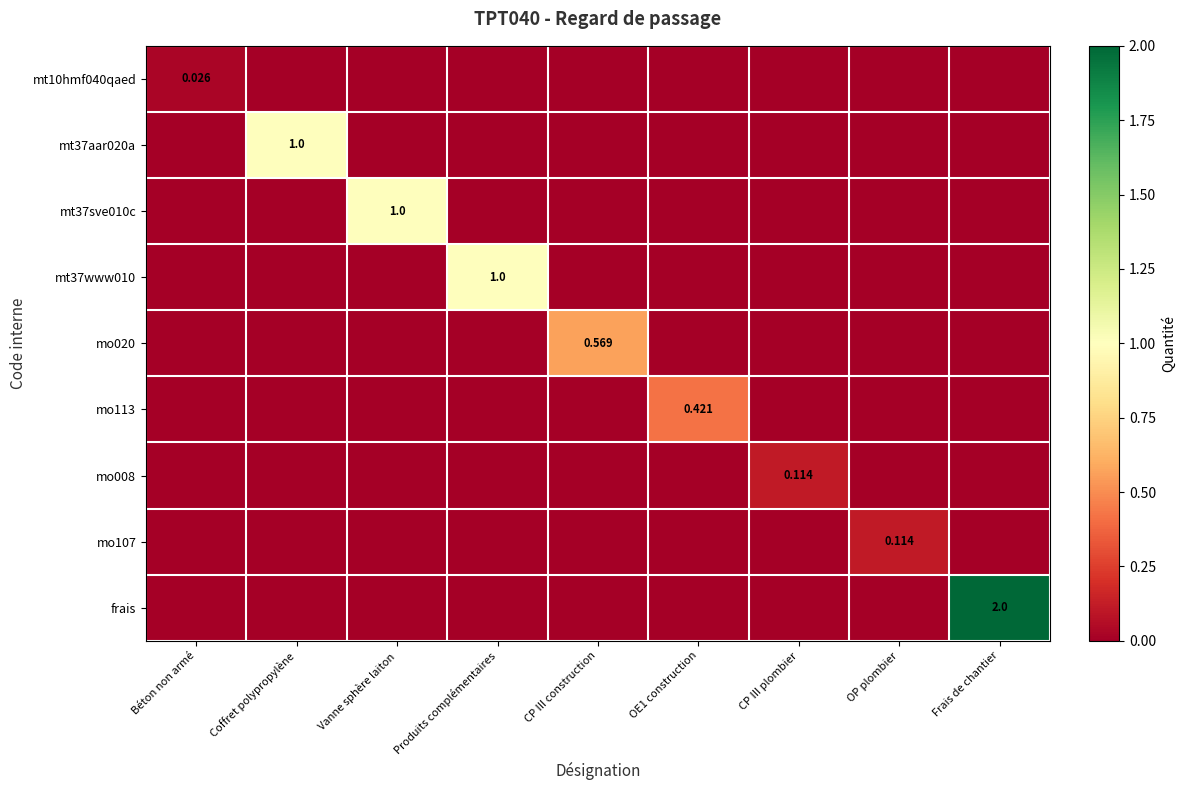

The mt10hmf040qaed series shows 0.0 at CP III construction. True or false?

True